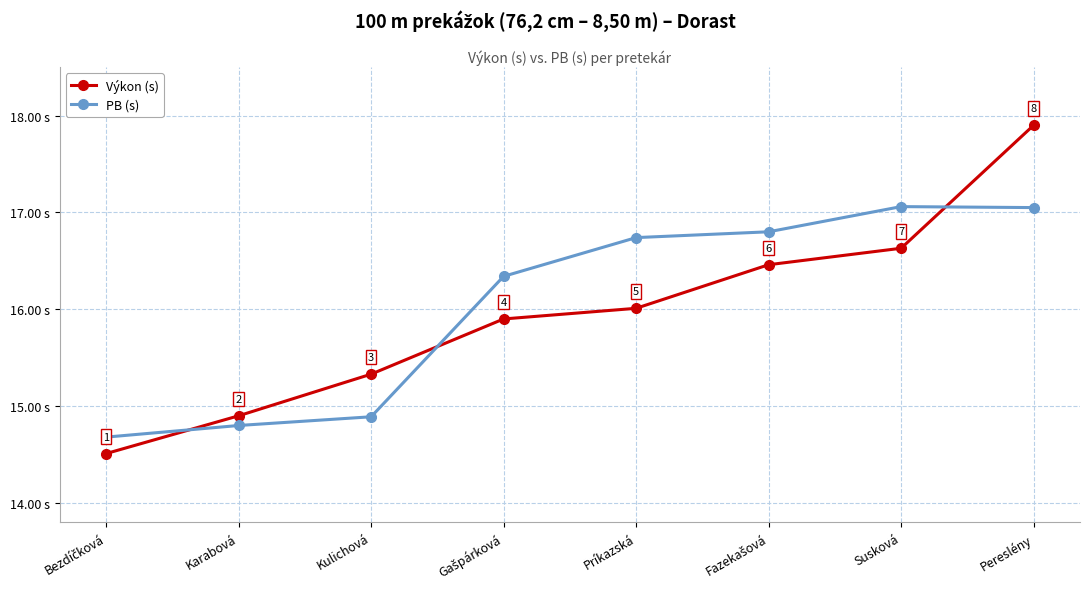

What is the label of the 7th point from the right?

Karabová